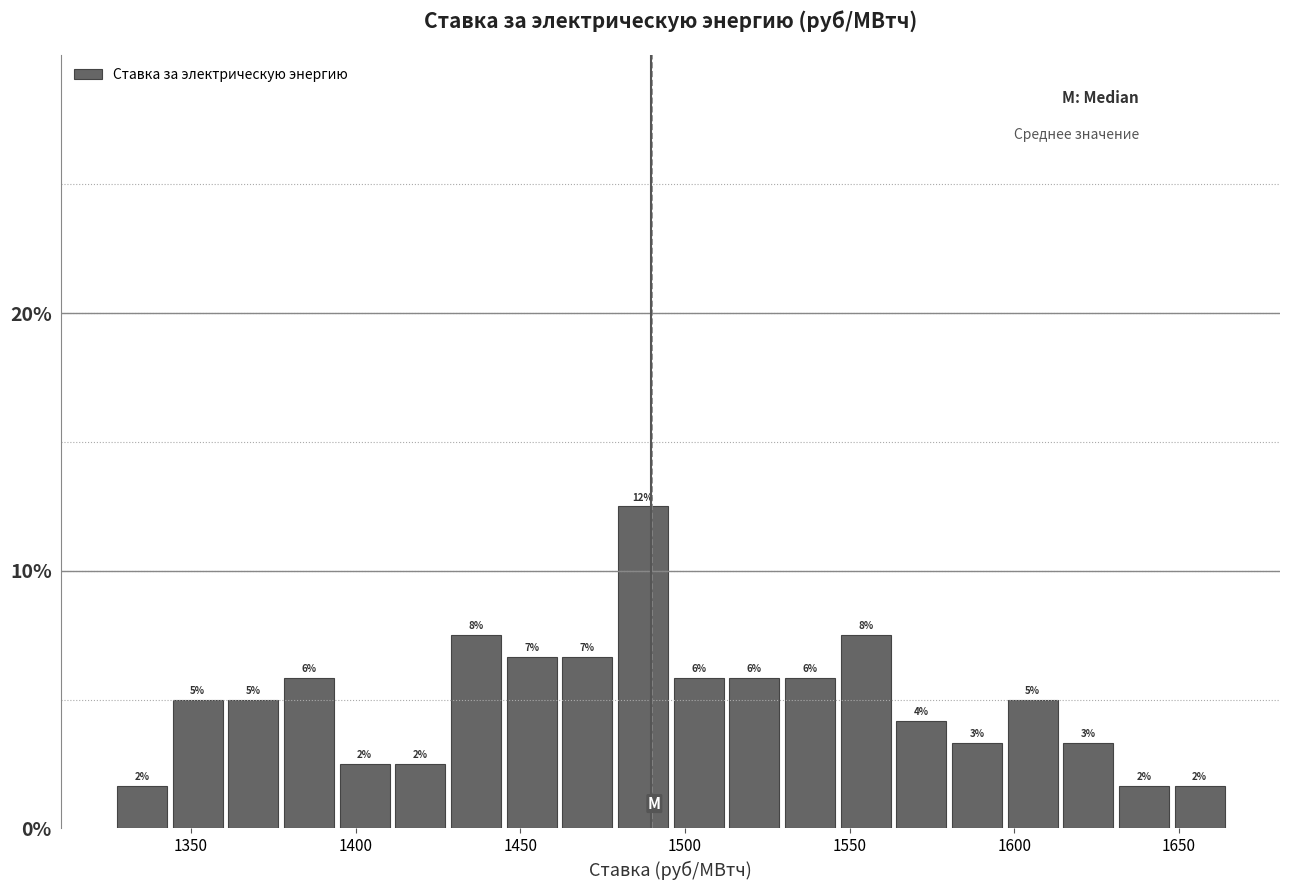

Read against the x-axis, roughly where is the centre of the tallest bar?

1485